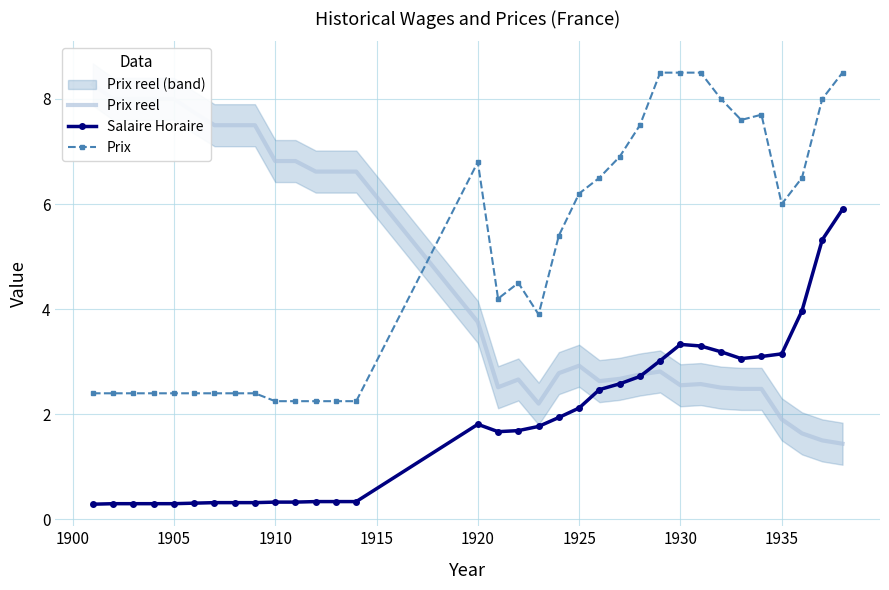

True or false: Salaire Horaire has more than 1 points higher than both neighbors.

True